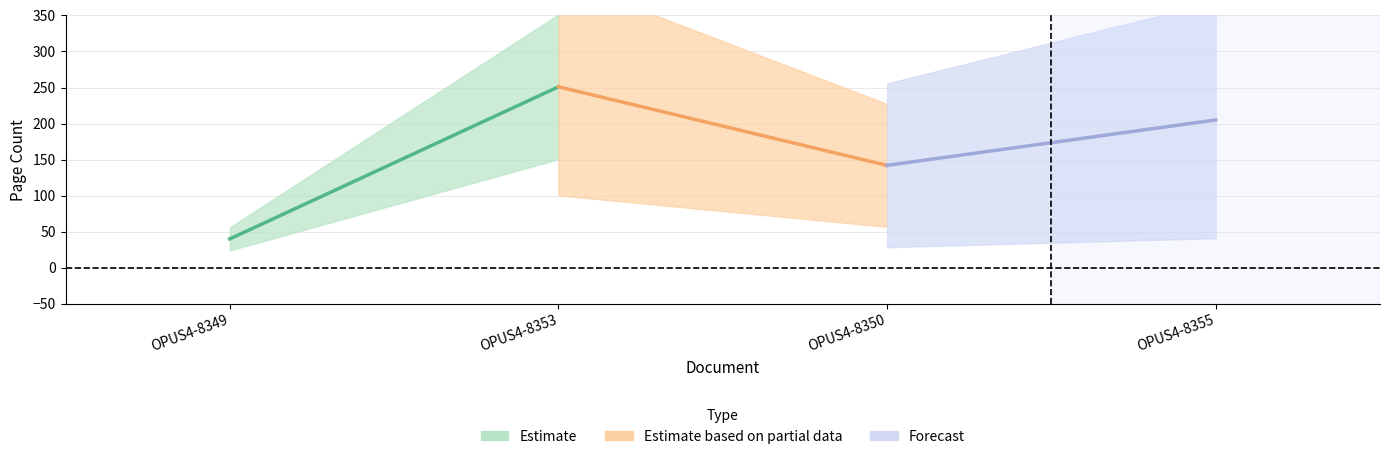

Reading left to right, transcribe all the data shown in this chart.

OPUS4-8349=40	OPUS4-8353=251	OPUS4-8350=142	OPUS4-8355=205